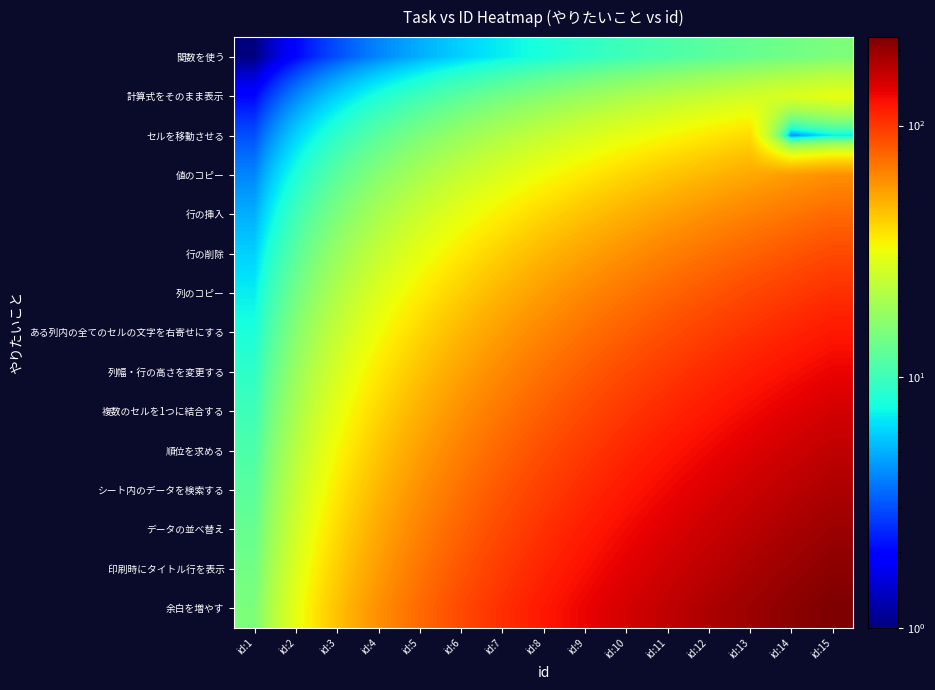

Reading right to left, transcribe all the data shown in this chart.

関数を使う: id:15=15	id:14=14	id:13=13	id:12=12	id:11=11	id:10=10	id:9=9	id:8=8	id:7=7	id:6=6	id:5=5	id:4=4	id:3=3	id:2=2	id:1=1
計算式をそのまま表示: id:15=30	id:14=28	id:13=26	id:12=24	id:11=22	id:10=20	id:9=18	id:8=16	id:7=14	id:6=12	id:5=10	id:4=8	id:3=6	id:2=4	id:1=2
セルを移動させる: id:15=7	id:14=4	id:13=39	id:12=36	id:11=33	id:10=30	id:9=27	id:8=24	id:7=21	id:6=18	id:5=15	id:4=12	id:3=9	id:2=6	id:1=3
値のコピー: id:15=60	id:14=56	id:13=52	id:12=48	id:11=44	id:10=40	id:9=36	id:8=32	id:7=28	id:6=24	id:5=20	id:4=16	id:3=12	id:2=8	id:1=4
行の挿入: id:15=75	id:14=70	id:13=65	id:12=60	id:11=55	id:10=50	id:9=45	id:8=40	id:7=35	id:6=30	id:5=25	id:4=20	id:3=15	id:2=10	id:1=5
行の削除: id:15=90	id:14=84	id:13=78	id:12=72	id:11=66	id:10=60	id:9=54	id:8=48	id:7=42	id:6=36	id:5=30	id:4=24	id:3=18	id:2=12	id:1=6
列のコピー: id:15=105	id:14=98	id:13=91	id:12=84	id:11=77	id:10=70	id:9=63	id:8=56	id:7=49	id:6=42	id:5=35	id:4=28	id:3=21	id:2=14	id:1=7
ある列内の全てのセルの文字を右寄せにする: id:15=120	id:14=112	id:13=104	id:12=96	id:11=88	id:10=80	id:9=72	id:8=64	id:7=56	id:6=48	id:5=40	id:4=32	id:3=24	id:2=16	id:1=8
列幅・行の高さを変更する: id:15=135	id:14=126	id:13=117	id:12=108	id:11=99	id:10=90	id:9=81	id:8=72	id:7=63	id:6=54	id:5=45	id:4=36	id:3=27	id:2=18	id:1=9
複数のセルを1つに結合する: id:15=150	id:14=140	id:13=130	id:12=120	id:11=110	id:10=100	id:9=90	id:8=80	id:7=70	id:6=60	id:5=50	id:4=40	id:3=30	id:2=20	id:1=10
順位を求める: id:15=165	id:14=154	id:13=143	id:12=132	id:11=121	id:10=110	id:9=99	id:8=88	id:7=77	id:6=66	id:5=55	id:4=44	id:3=33	id:2=22	id:1=11
シート内のデータを検索する: id:15=180	id:14=168	id:13=156	id:12=144	id:11=132	id:10=120	id:9=108	id:8=96	id:7=84	id:6=72	id:5=60	id:4=48	id:3=36	id:2=24	id:1=12
データの並べ替え: id:15=195	id:14=182	id:13=169	id:12=156	id:11=143	id:10=130	id:9=117	id:8=104	id:7=91	id:6=78	id:5=65	id:4=52	id:3=39	id:2=26	id:1=13
印刷時にタイトル行を表示: id:15=210	id:14=196	id:13=182	id:12=168	id:11=154	id:10=140	id:9=126	id:8=112	id:7=98	id:6=84	id:5=70	id:4=56	id:3=42	id:2=28	id:1=14
余白を増やす: id:15=225	id:14=210	id:13=195	id:12=180	id:11=165	id:10=150	id:9=135	id:8=120	id:7=105	id:6=90	id:5=75	id:4=60	id:3=45	id:2=30	id:1=15